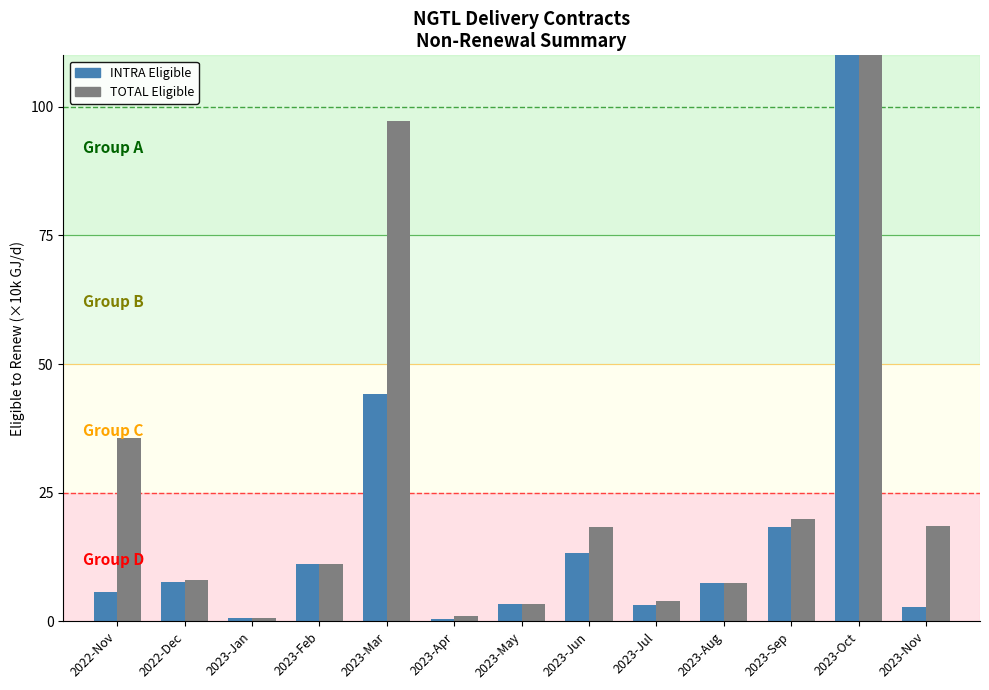

What is the label of the 2nd bar from the left?

2022-Dec